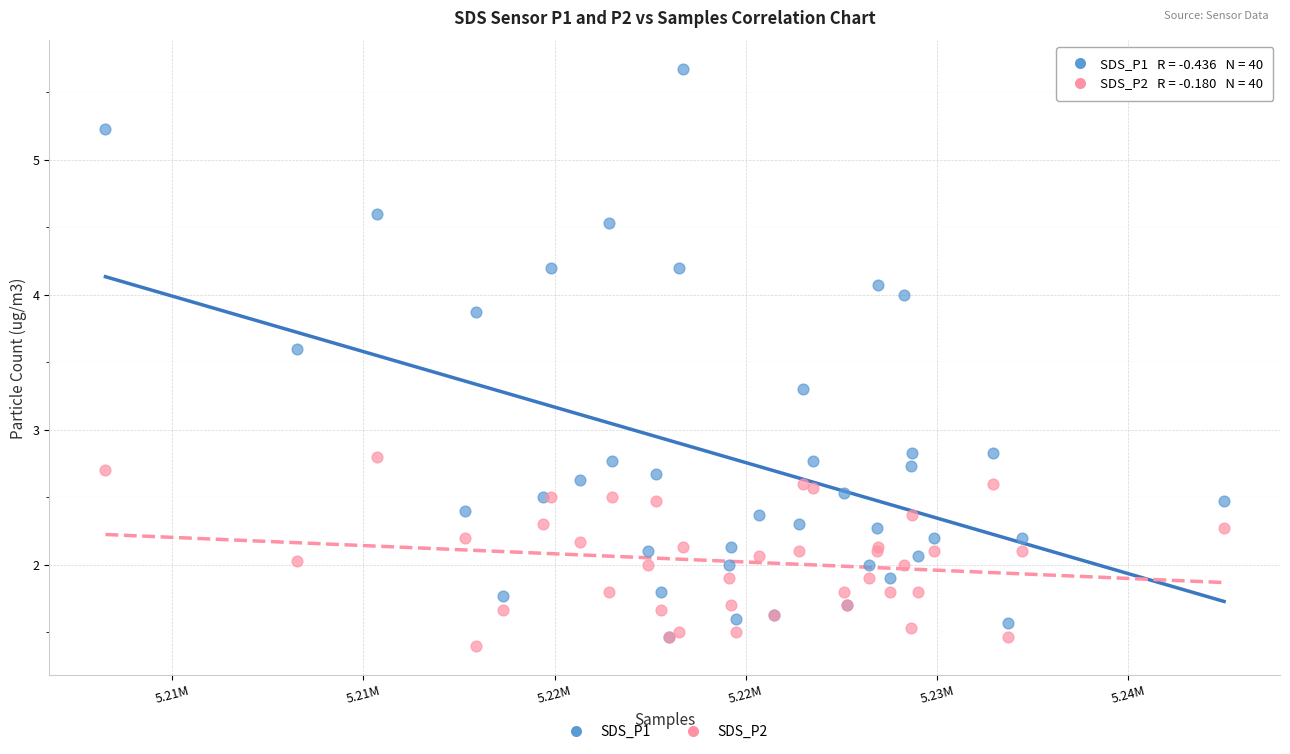

What are all the series names shown in the legend?

SDS_P1, SDS_P2